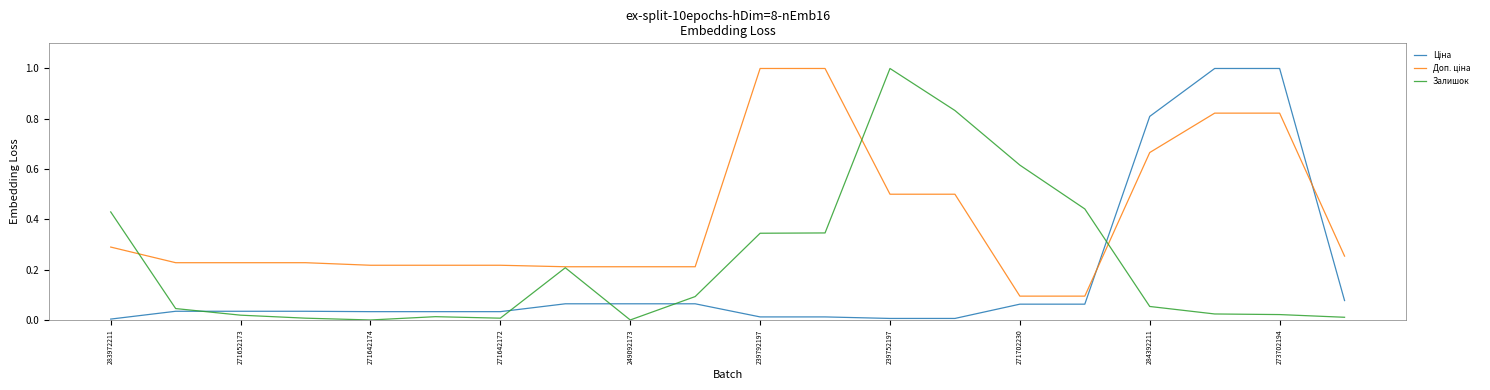

What is the maximum value shown in the chart?

1.0